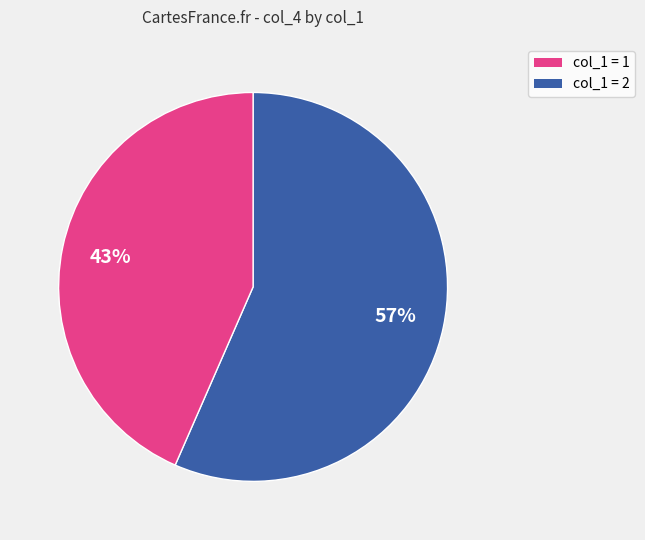

Is there any slice that represents more than half of the pie?

Yes